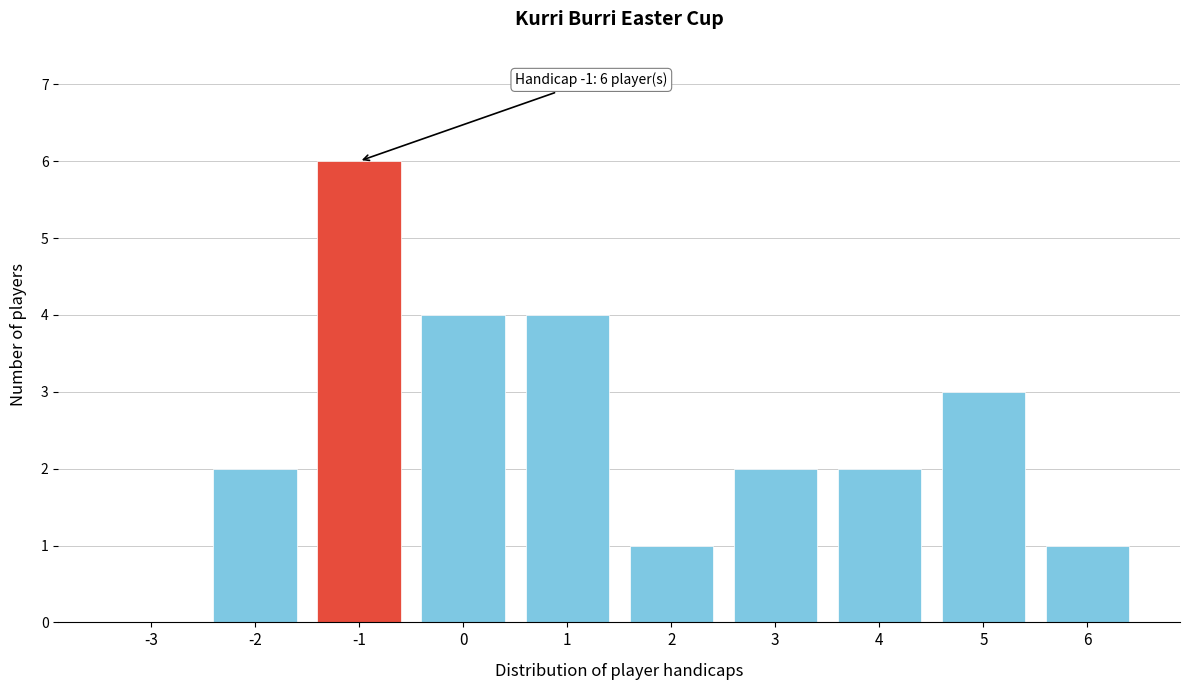

Reading right to left, transcribe all the data shown in this chart.

6=1	5=3	4=2	3=2	2=1	1=4	0=4	-1=6	-2=2	-3=0